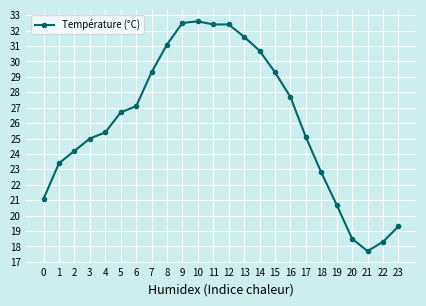

Reading left to right, extract all data points from this chart.

0=21.1	1=23.4	2=24.2	3=25.0	4=25.4	5=26.7	6=27.1	7=29.3	8=31.1	9=32.5	10=32.6	11=32.4	12=32.4	13=31.6	14=30.7	15=29.3	16=27.7	17=25.1	18=22.8	19=20.7	20=18.5	21=17.7	22=18.3	23=19.3